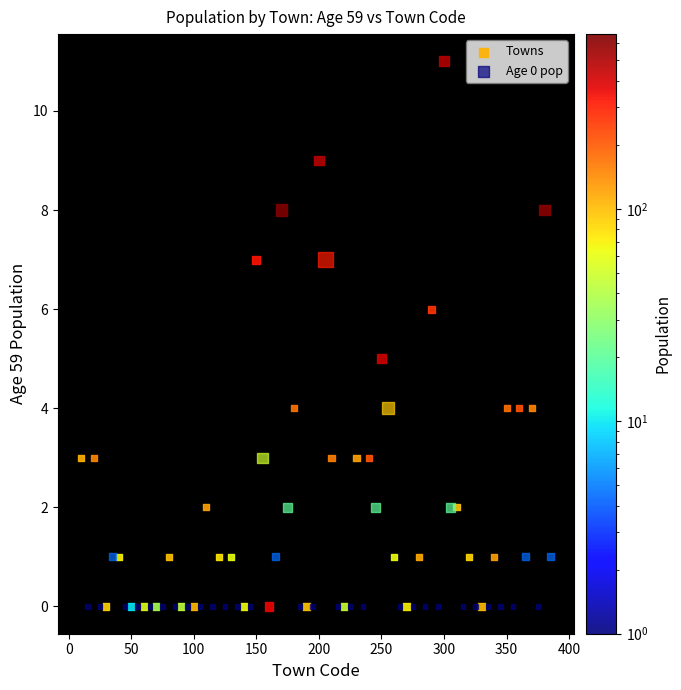

Which series has the largest Y range (max minus min)?

Towns